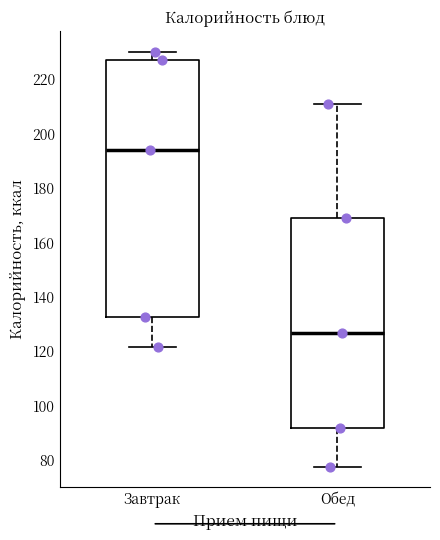

Comparing the boxes themselves (not the whiskers), which one is the tallest?

Завтрак